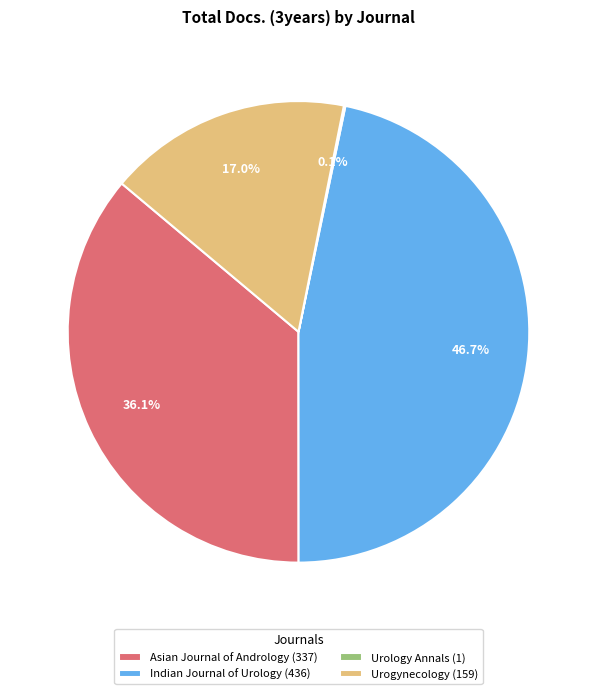

Is there any slice that represents more than half of the pie?

No